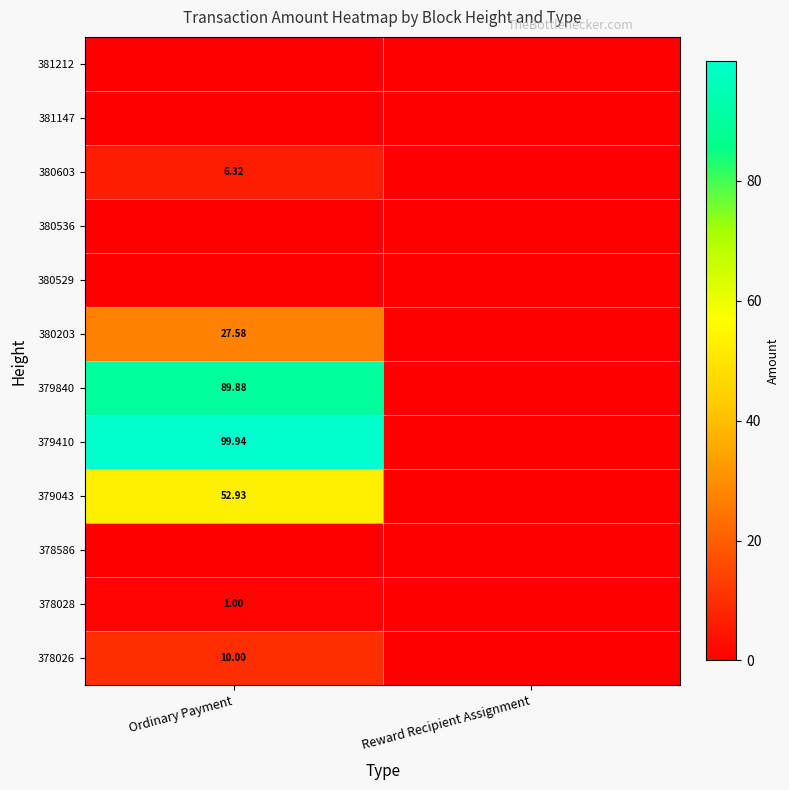

Which category has the highest value across all series?

Ordinary Payment